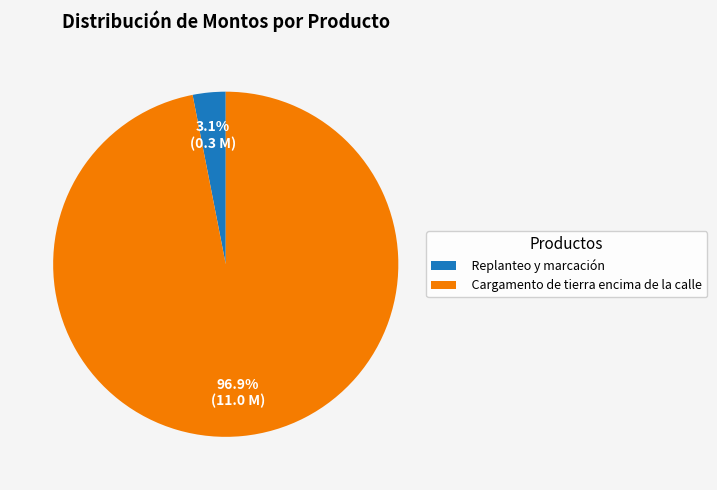

Count the number of slices in the pie.

2